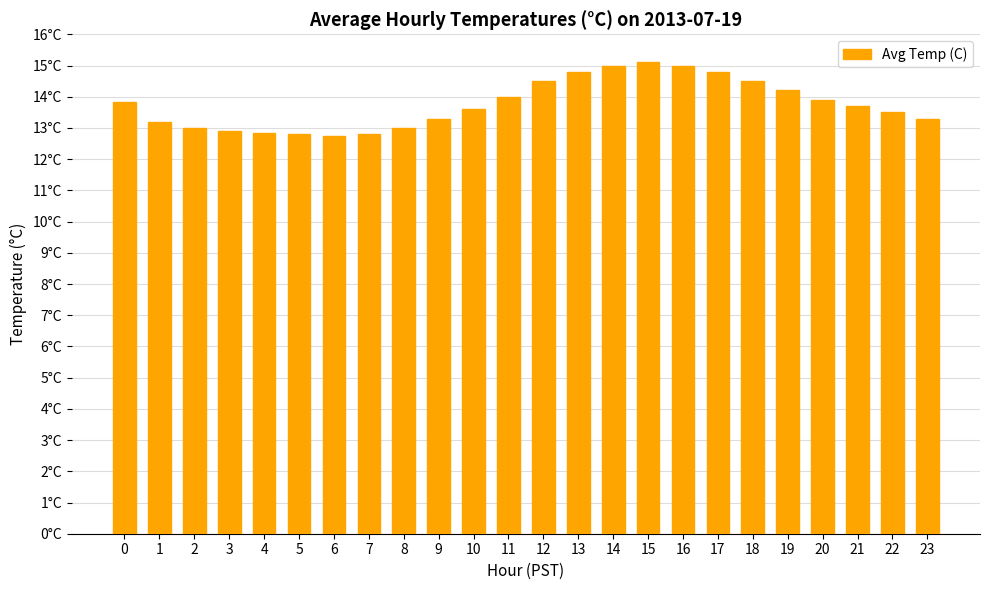

At which category does the chart reach its minimum across all series?

6